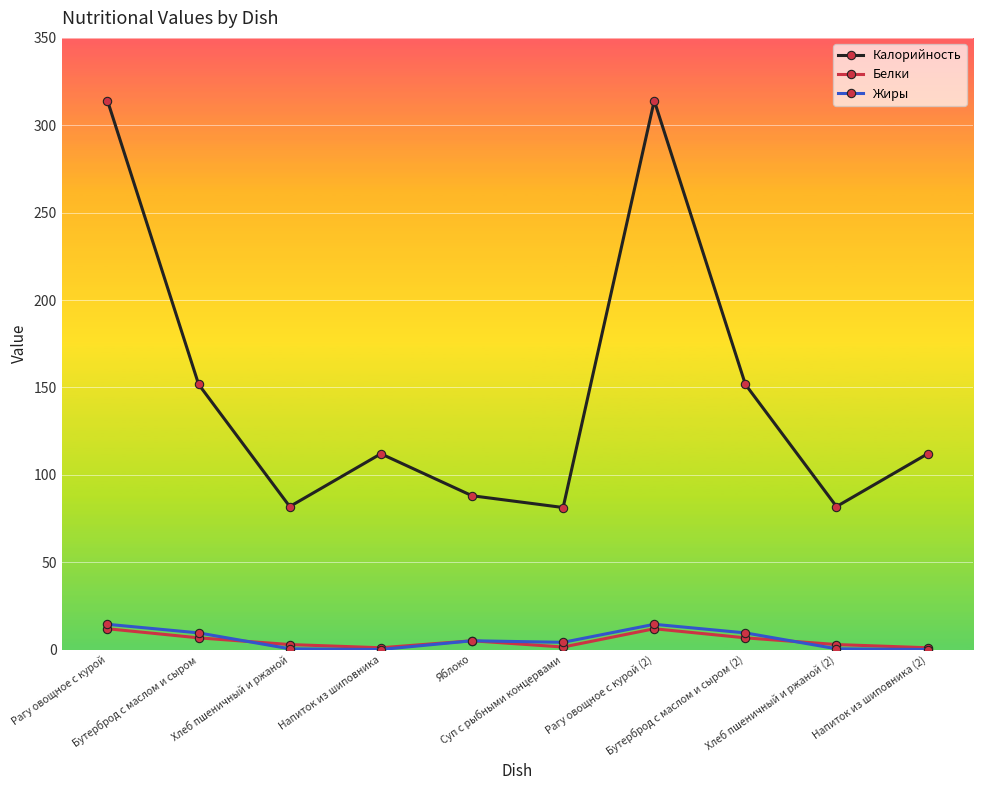

True or false: Жиры and Калорийность intersect in this chart.

False